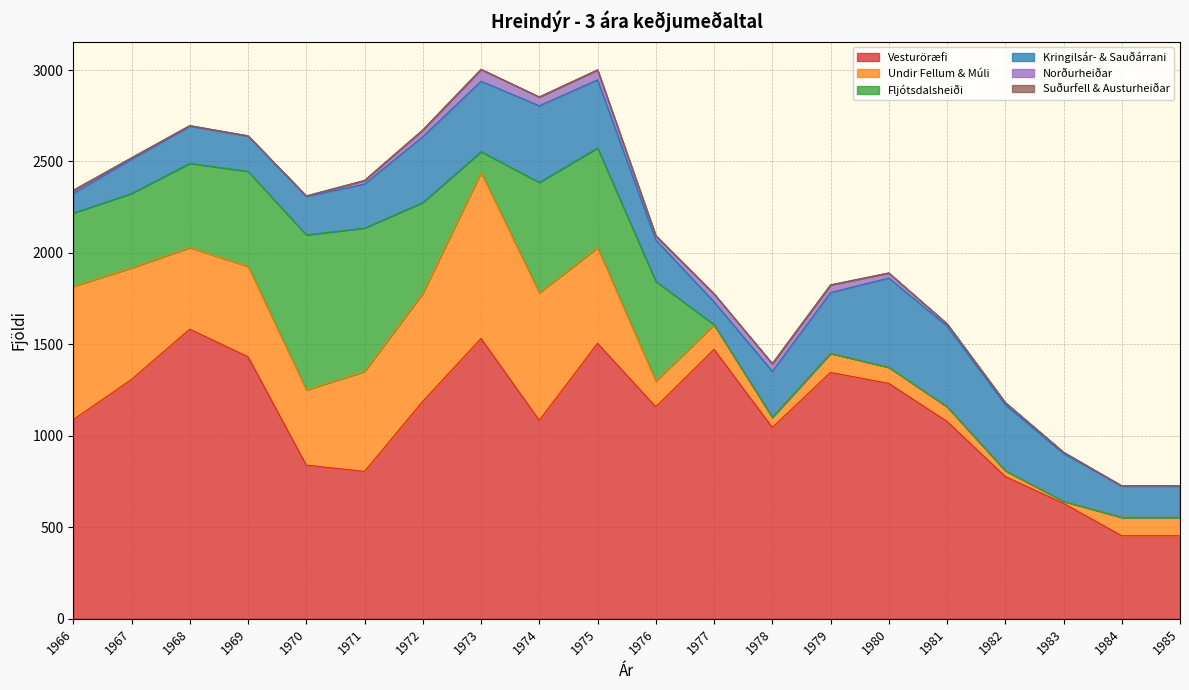

What is the total value across all series at 1981?

1612.7